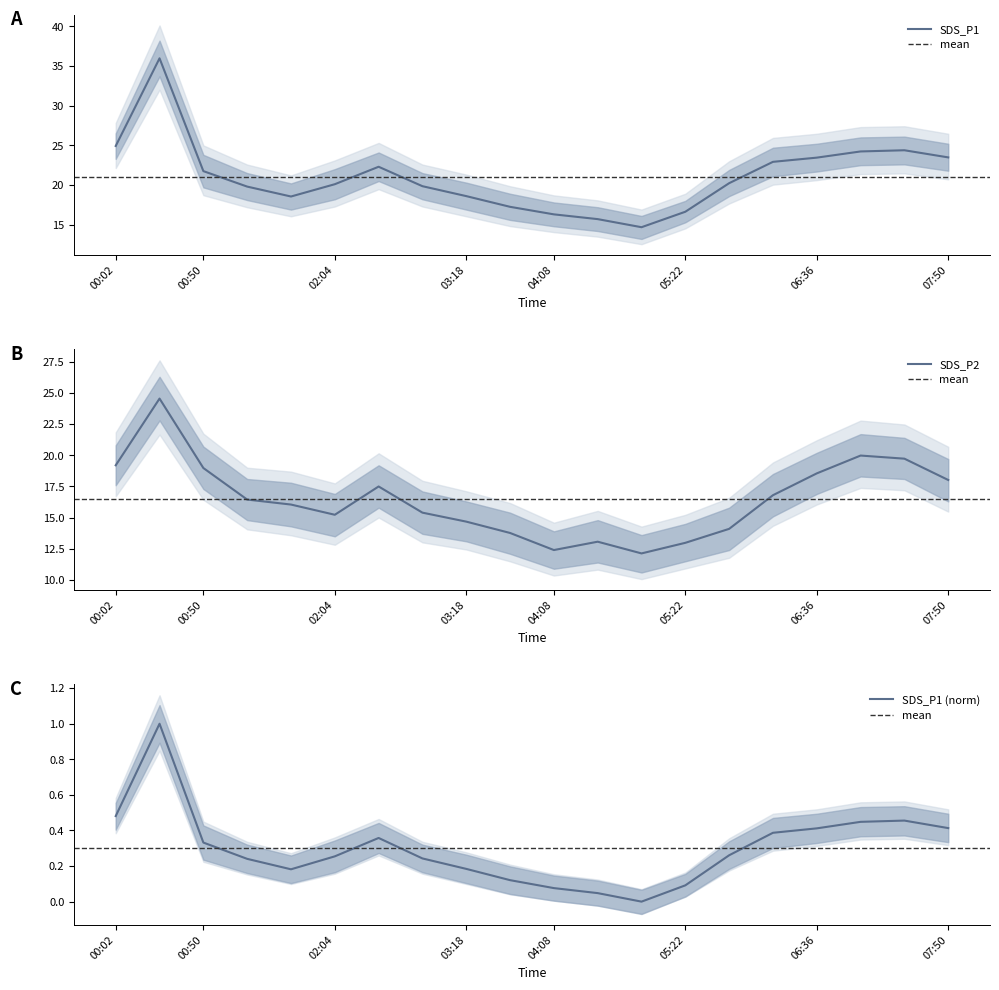

What is the spread (max minus min) of values at 05:22?

3.6